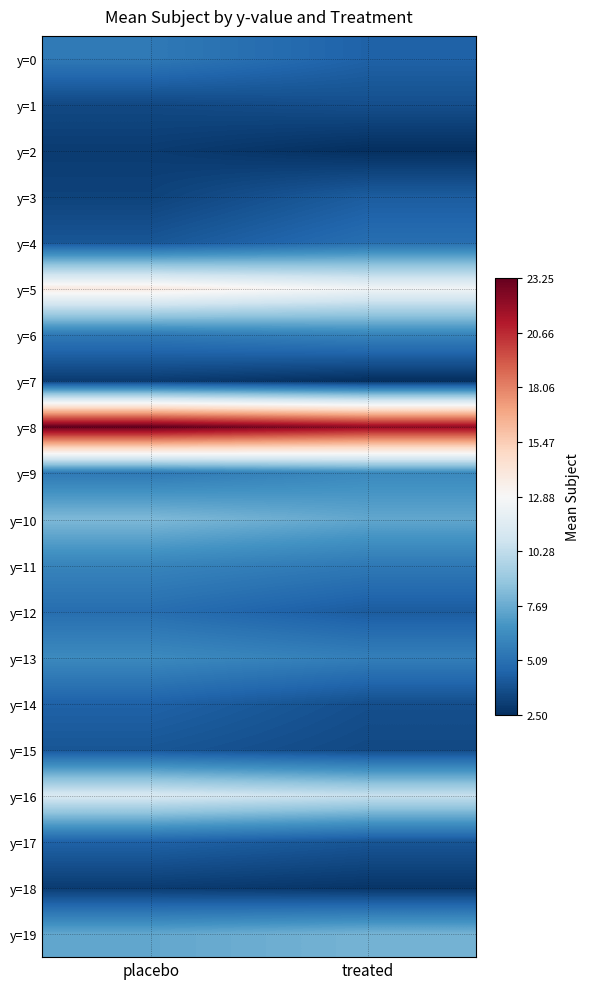

Which category has the highest value across all series?

placebo